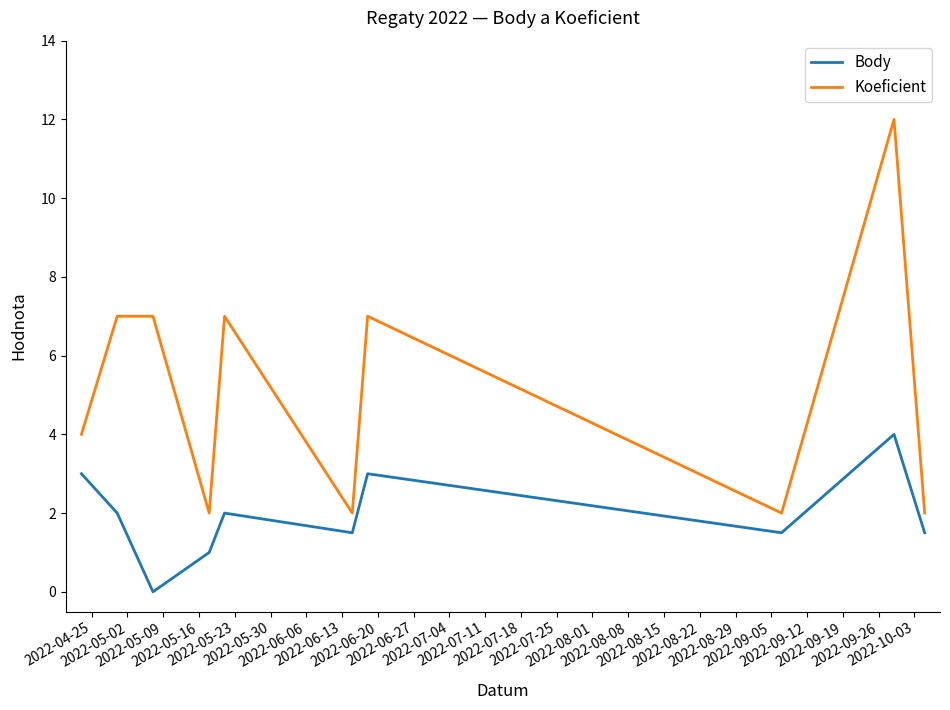

Which series has the largest total across all categories?

Koeficient